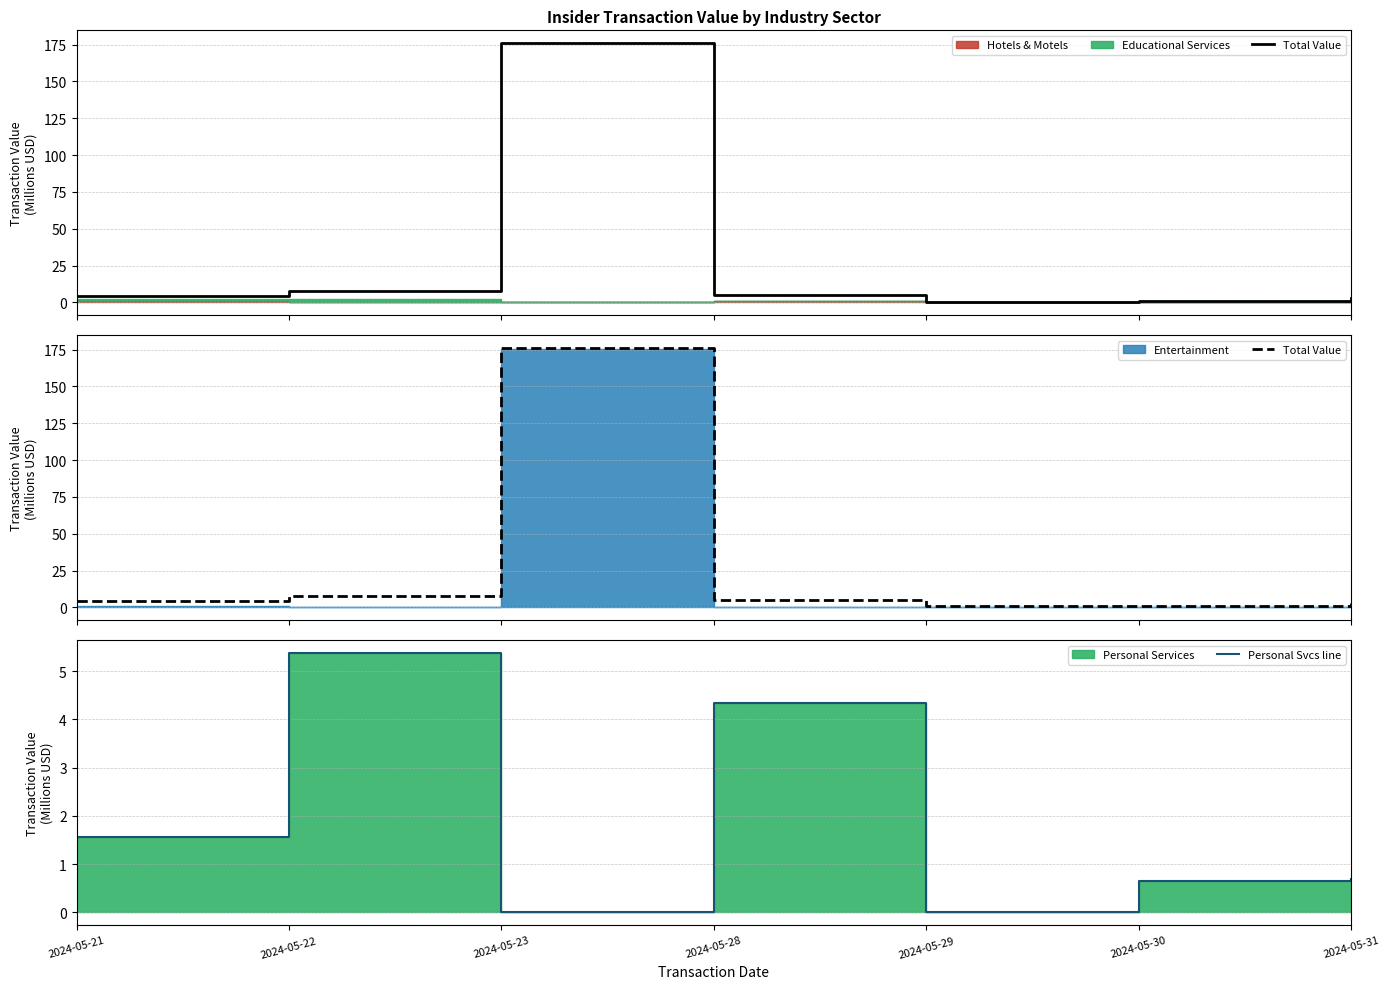

Is the value of Personal Svcs line at 2024-05-29 greater than the value of Total Value at 2024-05-21?

No